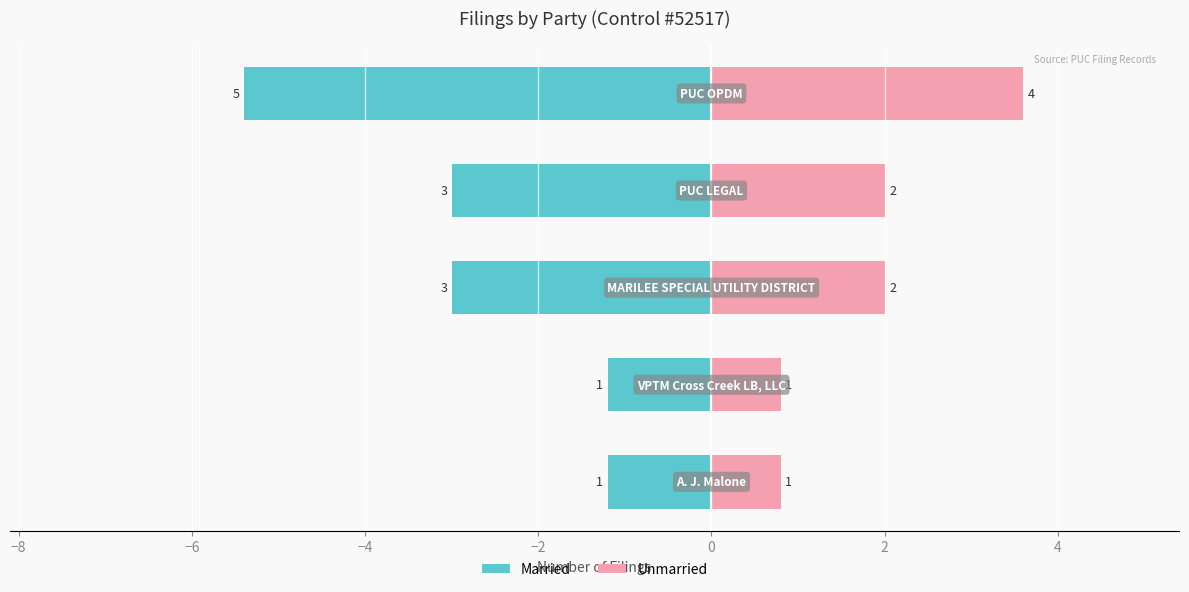

What is the difference between the highest and lowest values at −2?

9.0